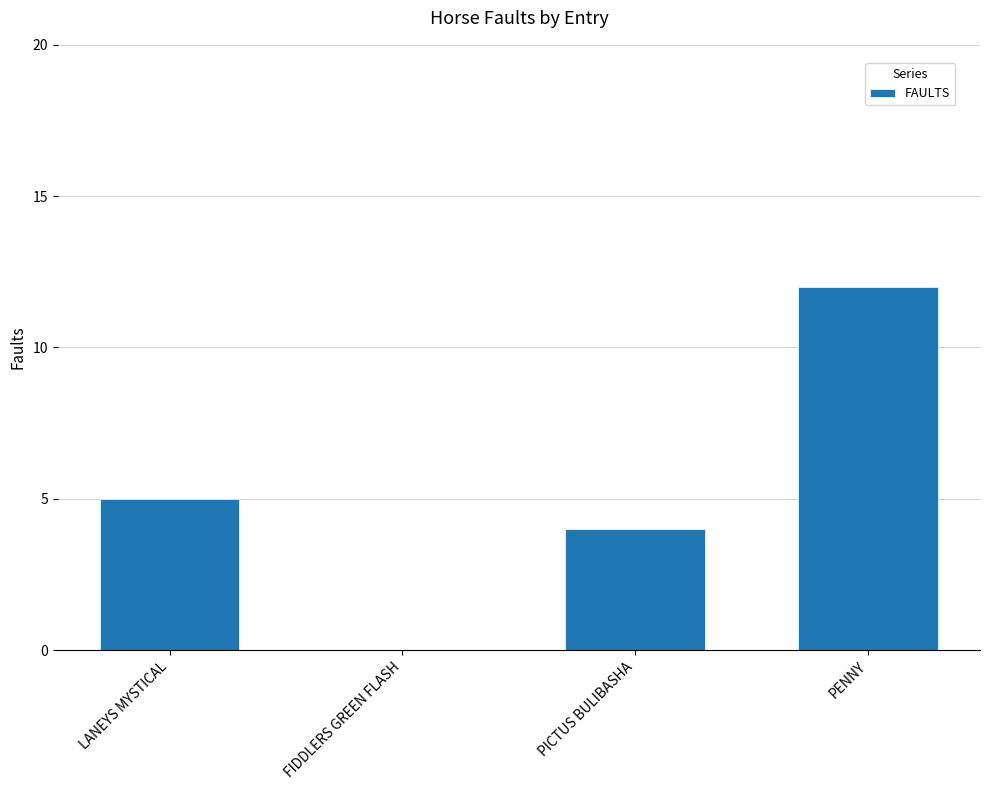

True or false: the data shows 4 at PICTUS BULIBASHA.

True